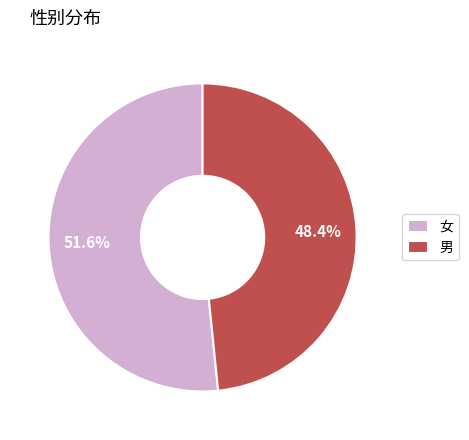

Does 女 account for over 50% of the chart?

Yes